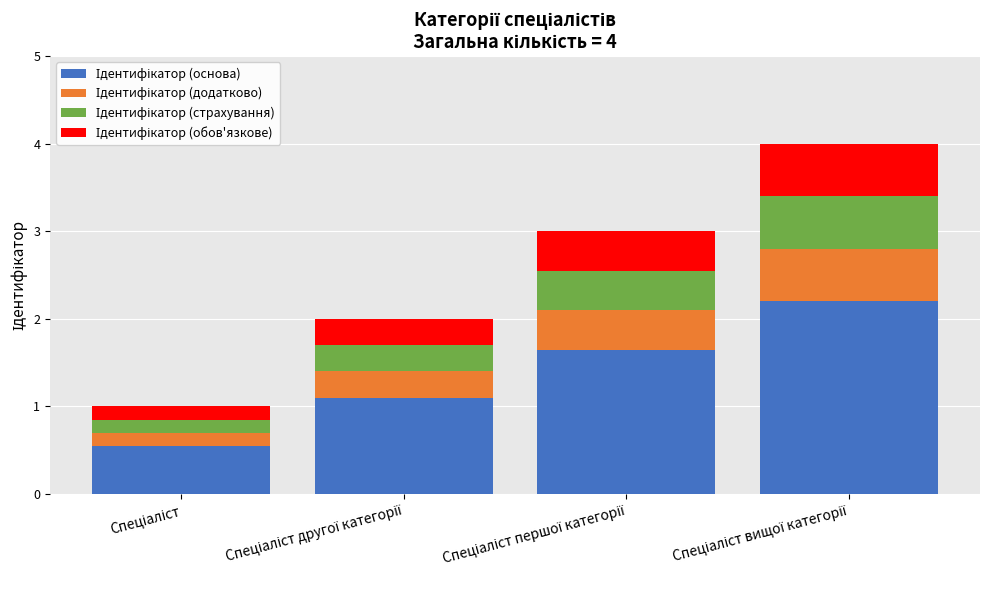

How many data points does each series have?

4